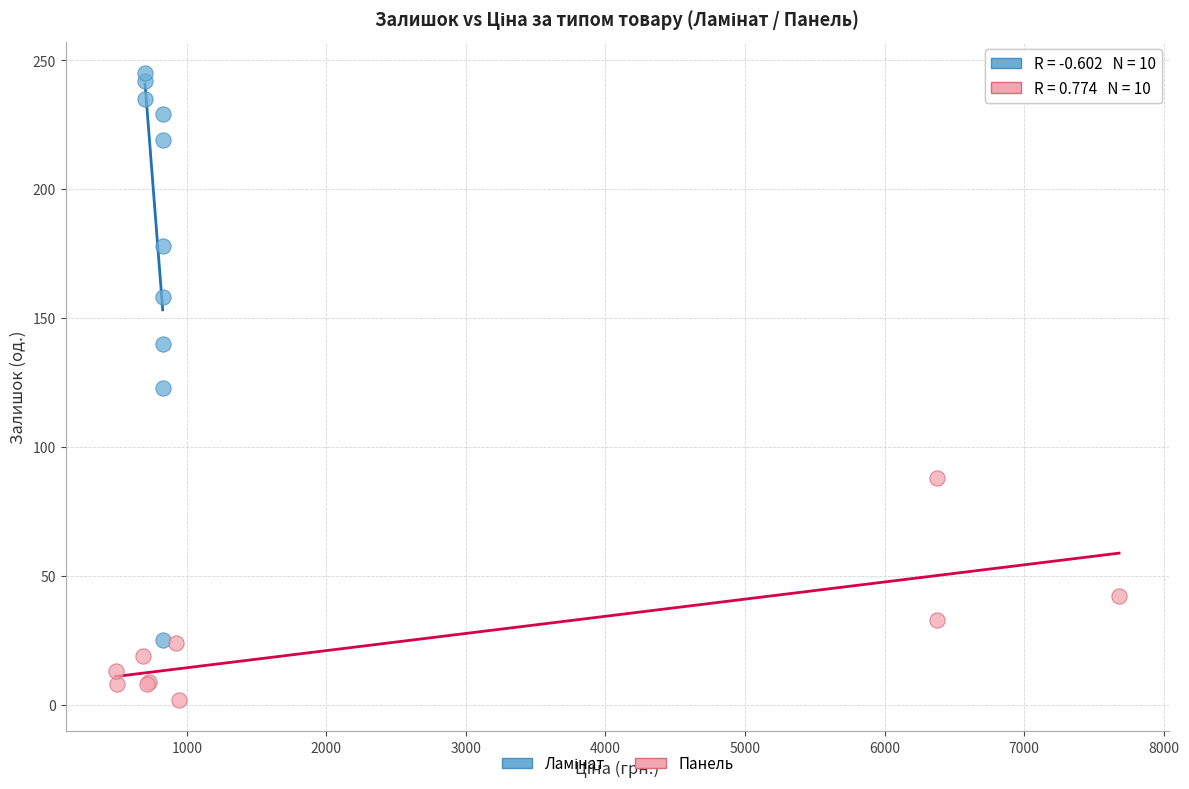

Which series contains the lowest Y value?

Панель